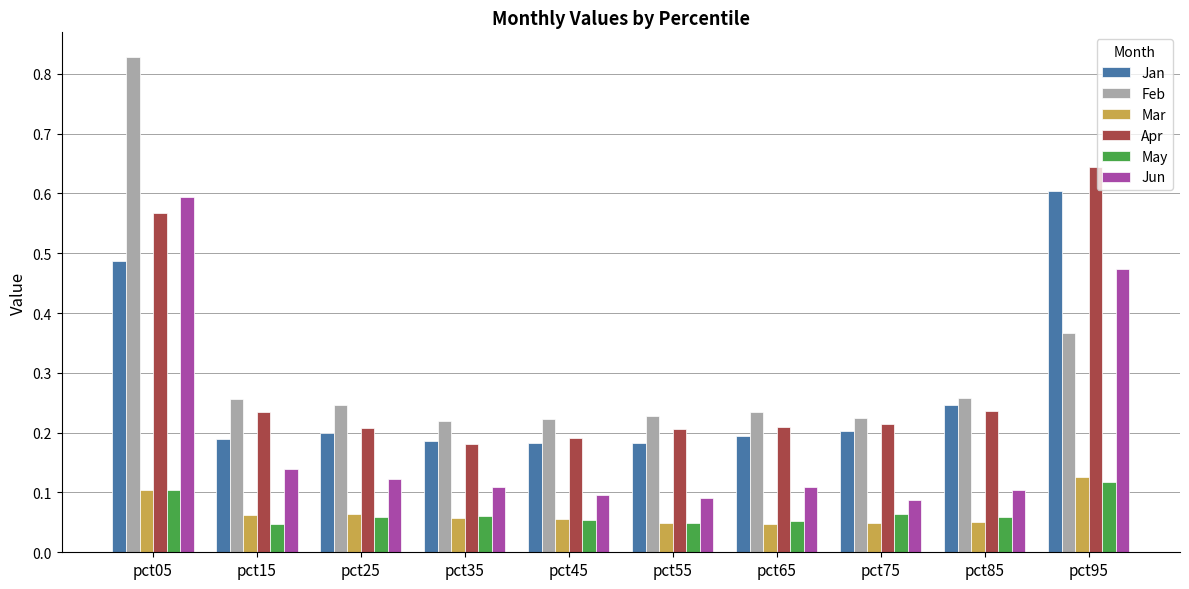

Which series has the widest spread of values?

Feb